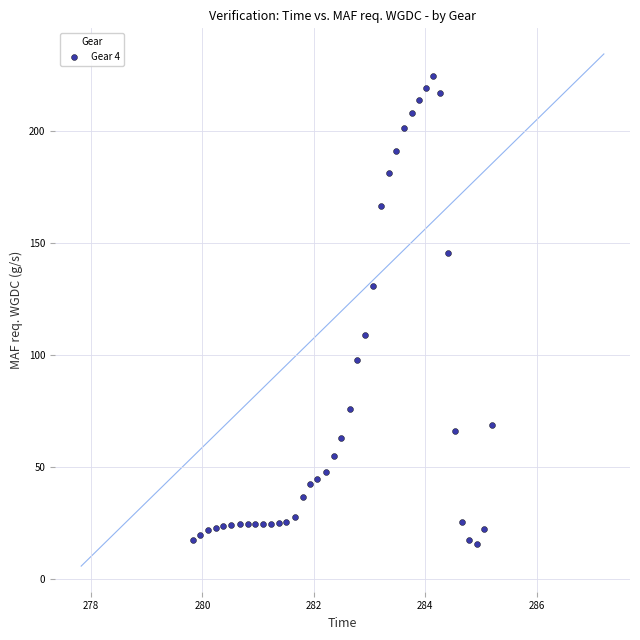

What is the range of Y values (max minus min)?

208.5